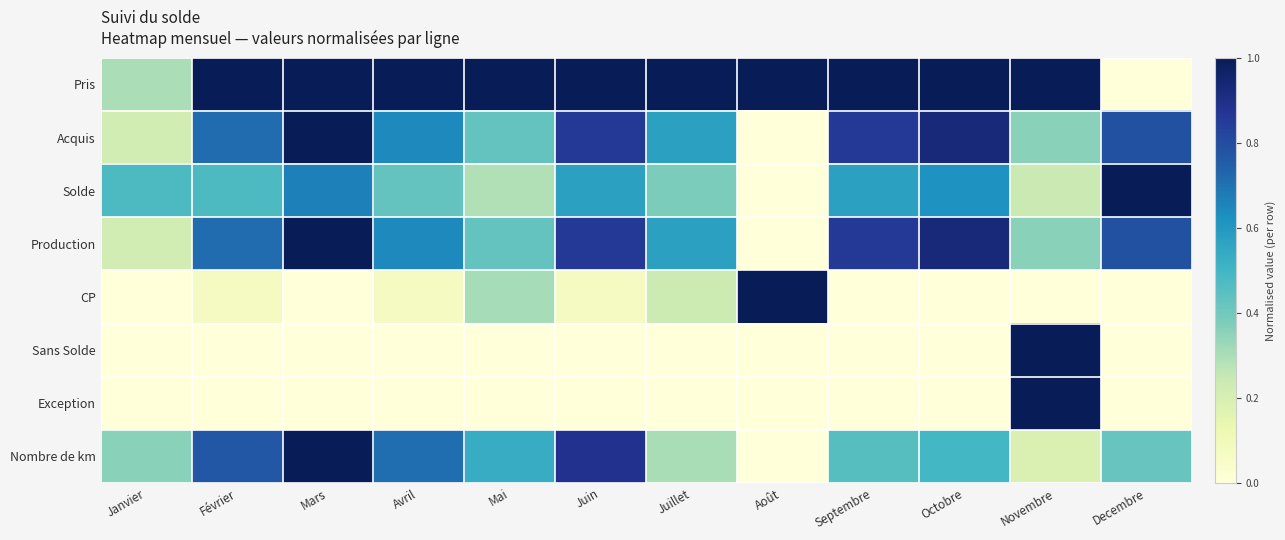

Which has a higher value, Février or Mars?

Février